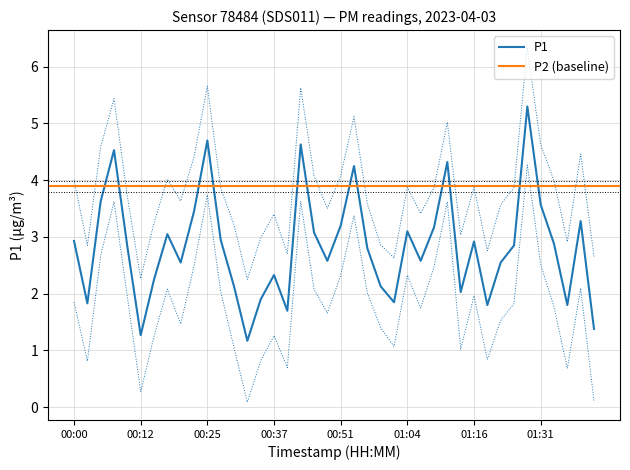

What is the minimum value shown in the chart?

1.2